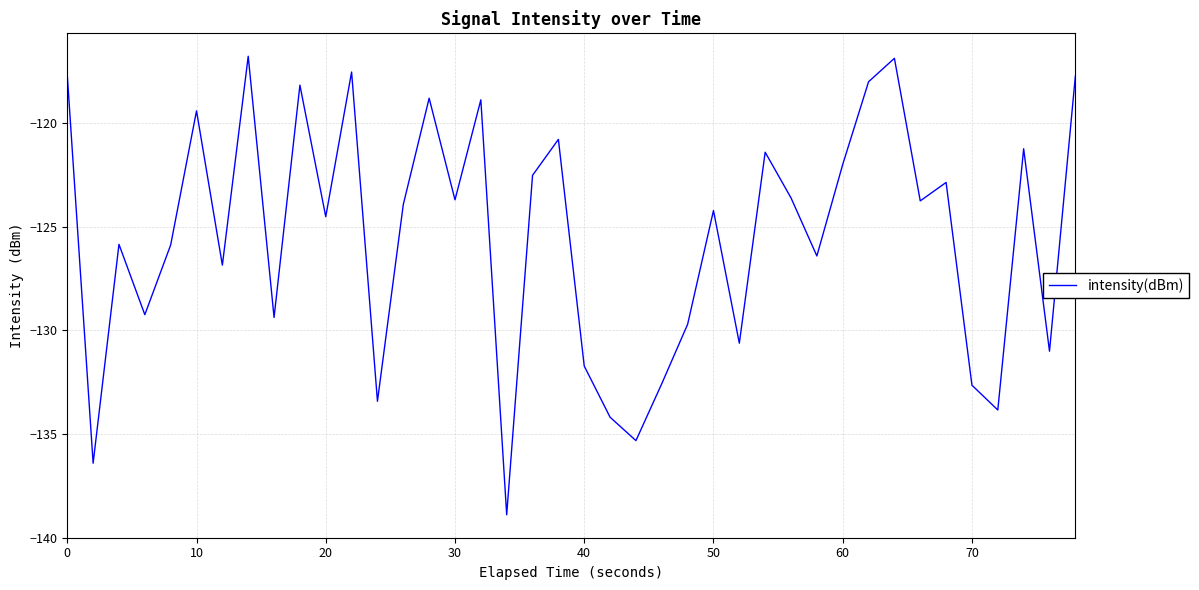

What is the smallest value displayed?

-138.9